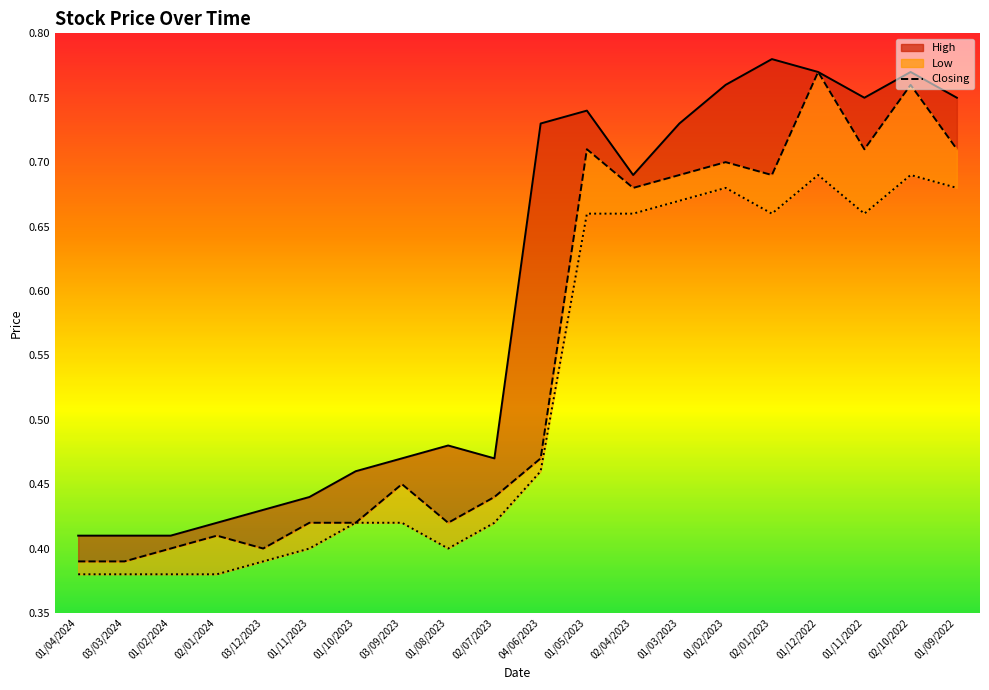

How many Closing_line values are between 0 and 1?

20